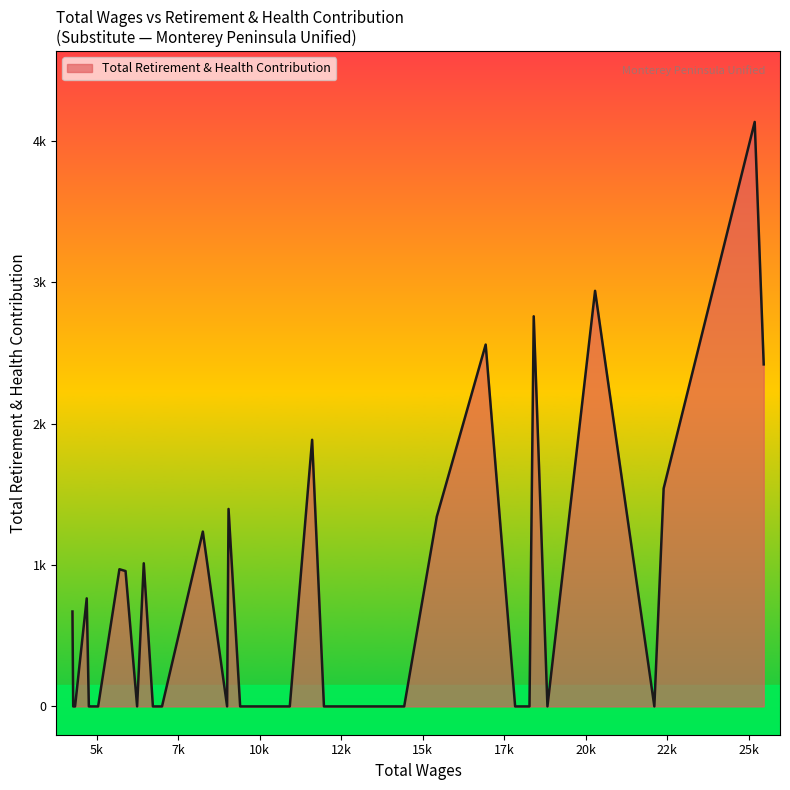

List the labels in order of value, largest first.

1, 4, 6, 9, 0, 16, 2, 21, 10, 23, 27, 30, 29, 36, 39, 3, 5, 7, 8, 11, 12, 13, 14, 15, 17, 18, 19, 20, 22, 24, 25, 26, 28, 31, 32, 33, 34, 35, 37, 38